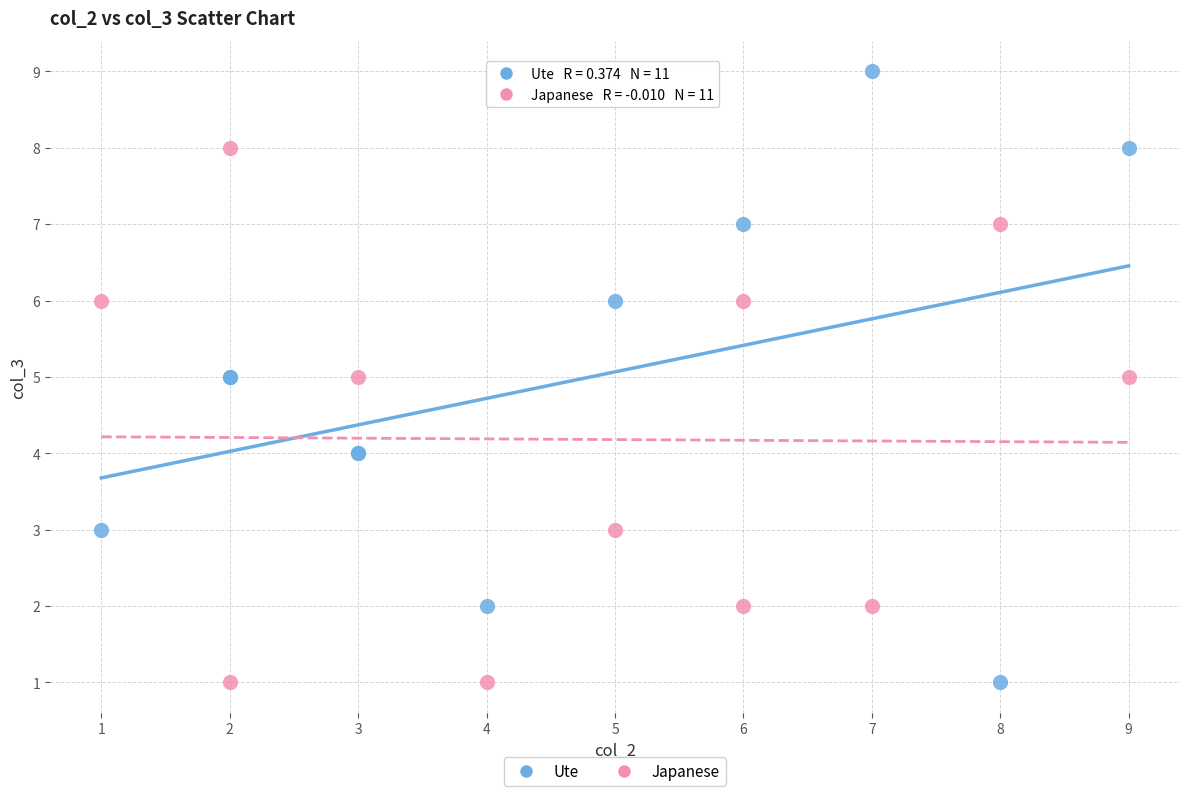

Which series has the largest Y range (max minus min)?

Ute